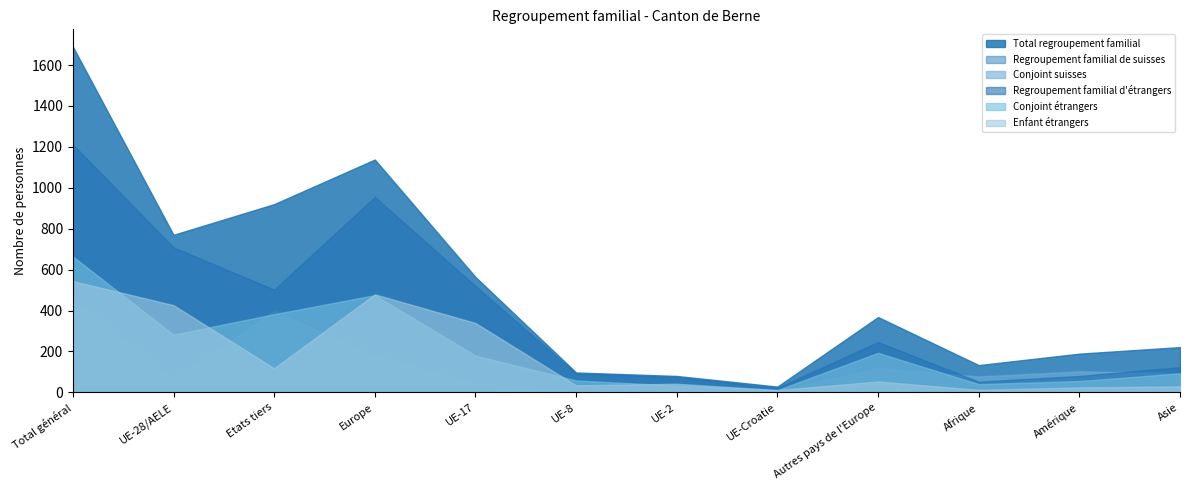

Does the chart have visible grid lines?

No